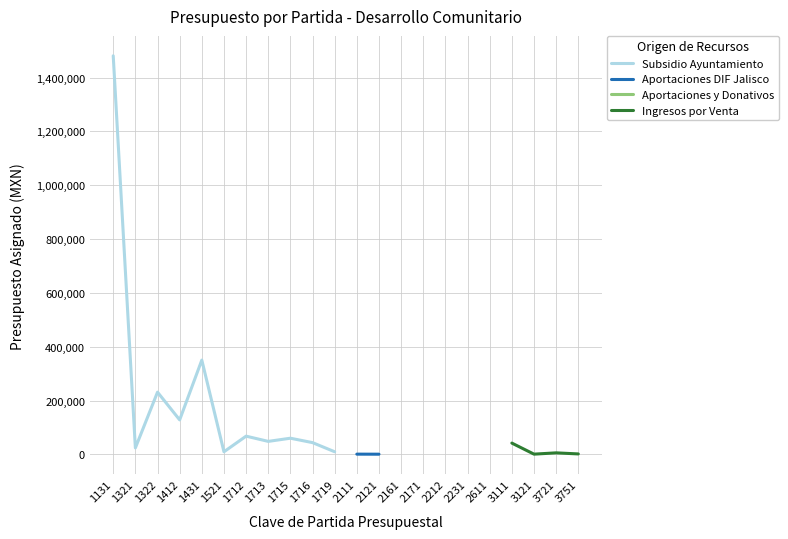

True or false: Aportaciones y Donativos and Subsidio Ayuntamiento intersect in this chart.

False